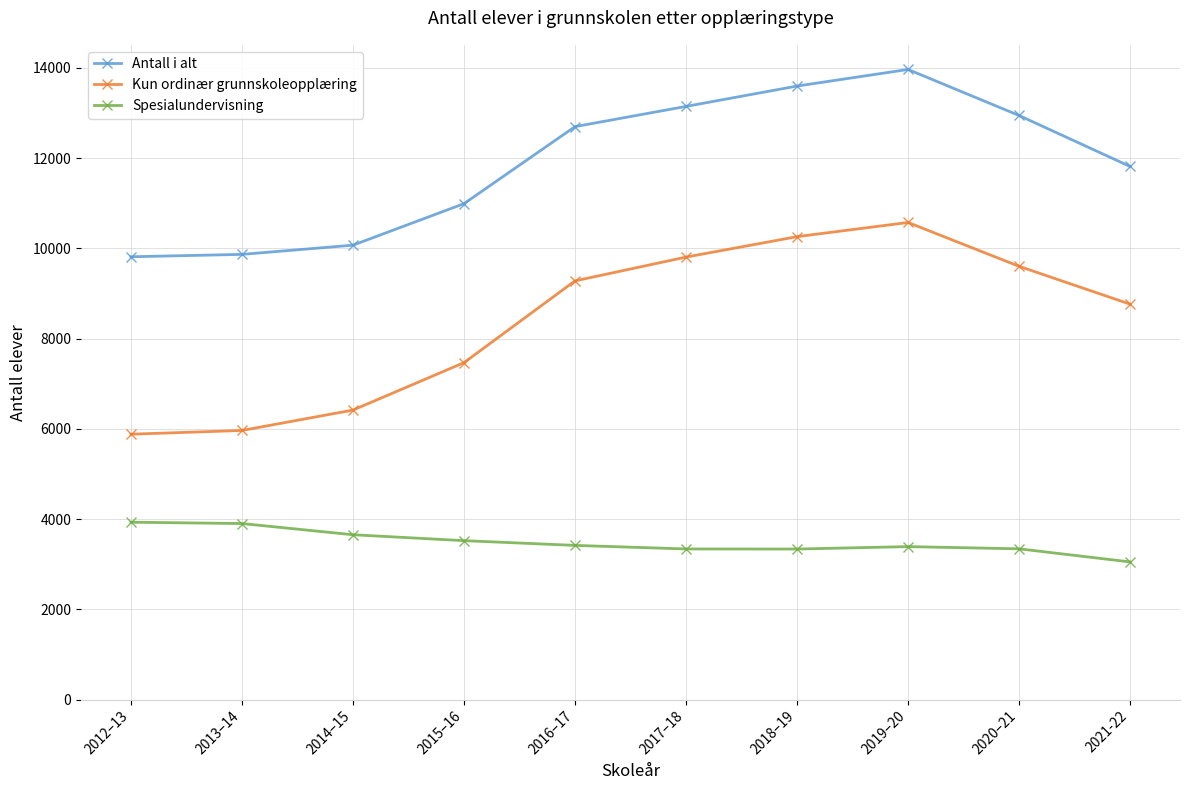

Rank the series by their maximum value, from lowest to highest.

Spesialundervisning, Kun ordinær grunnskoleopplæring, Antall i alt